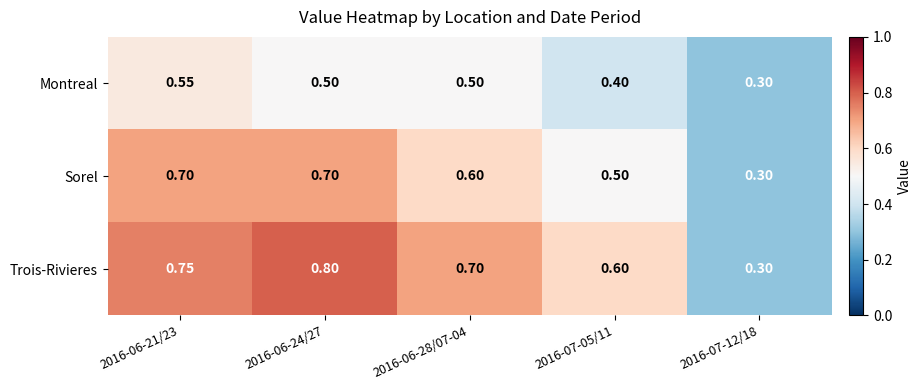

Rank the series by their maximum value, from lowest to highest.

Montreal, Sorel, Trois-Rivieres